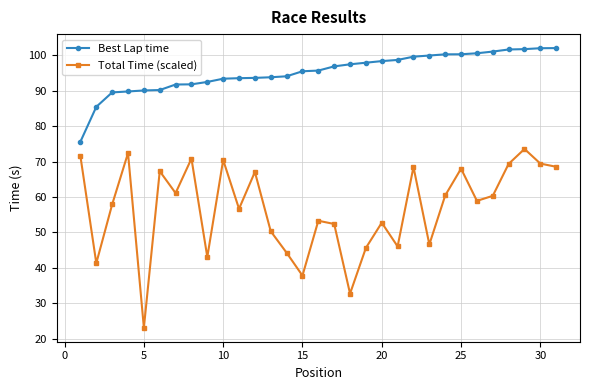

How many interior local peaks does the Total Time (scaled) series have?

10